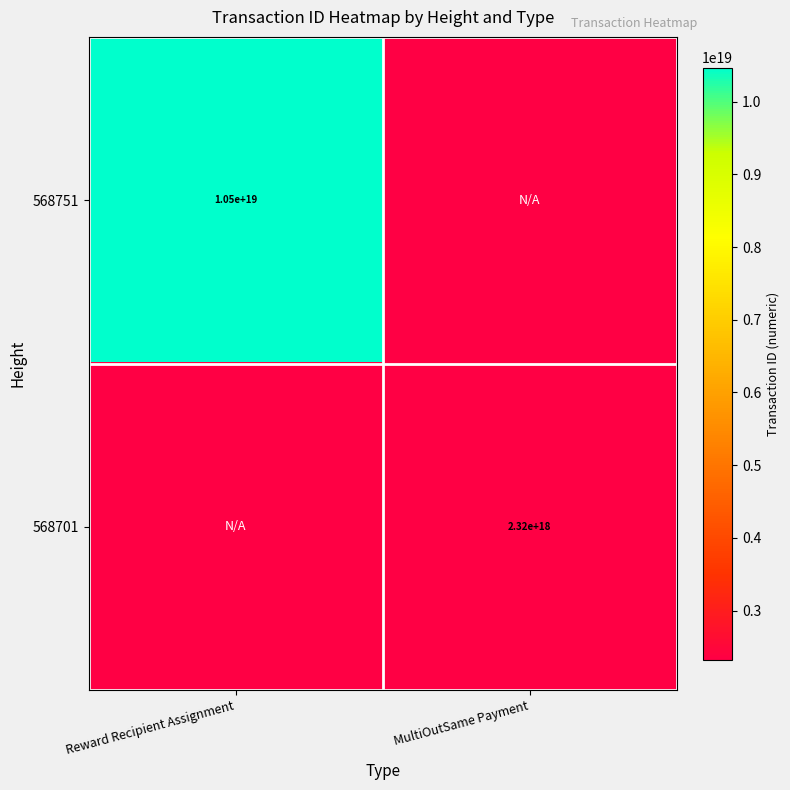

The 568701 series shows 3894951020037871104 at MultiOutSame Payment. True or false?

False